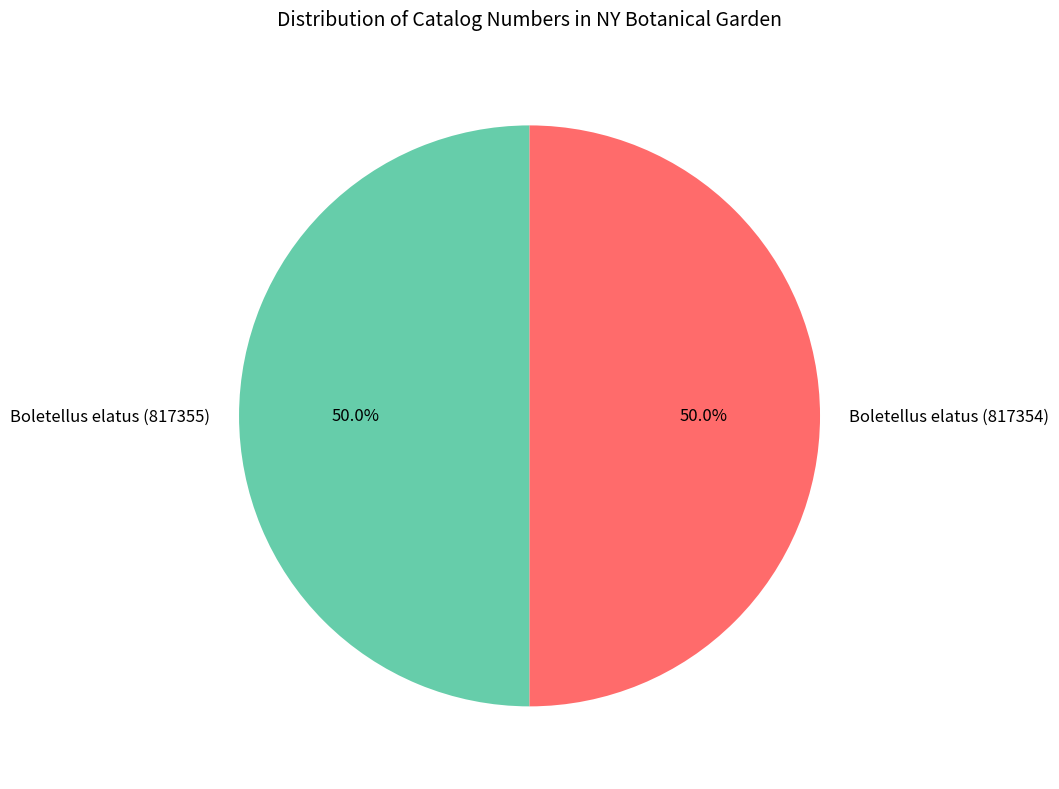

What is the ratio of the value at Boletellus elatus (817354) to the value at Boletellus elatus (817355)?

1.0